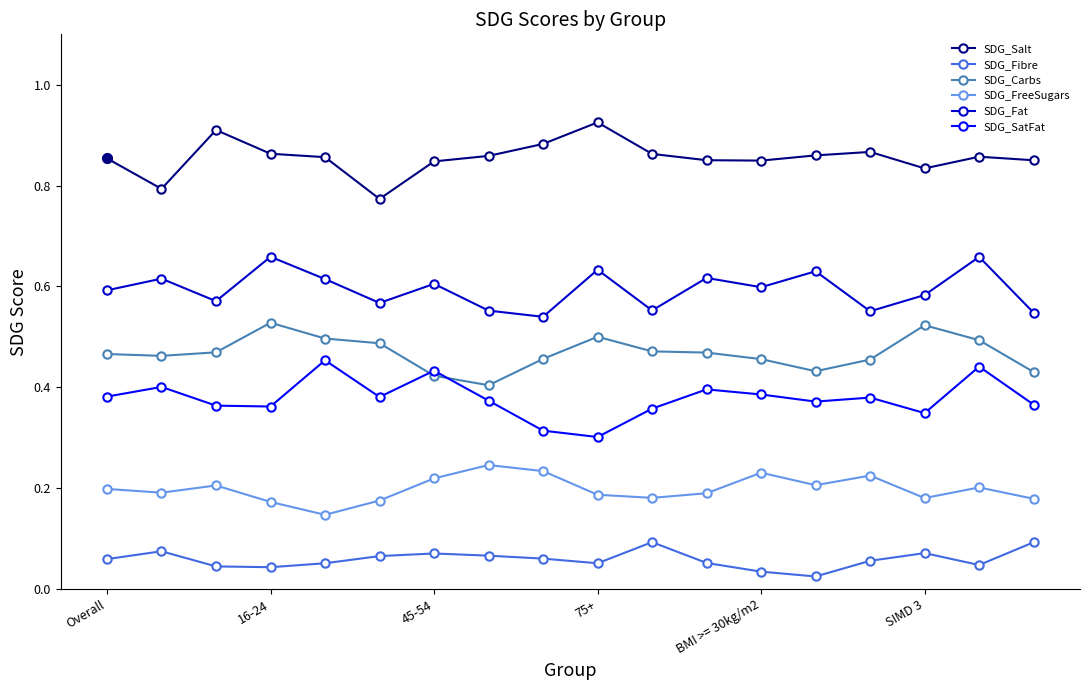

True or false: SDG_Fat and SDG_Carbs cross at least once.

False